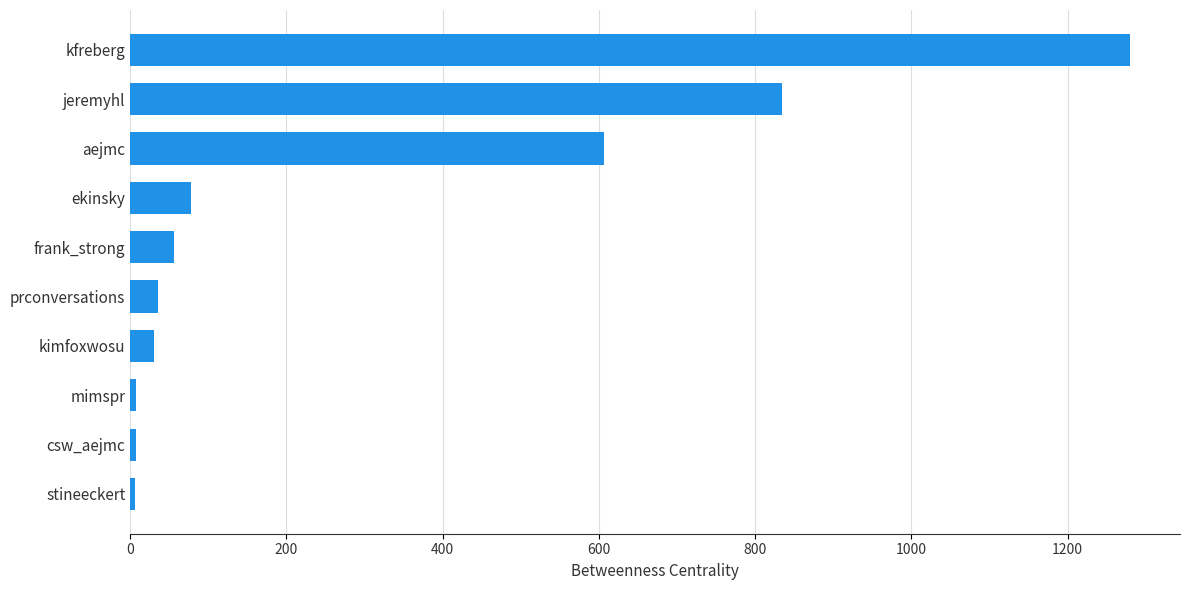

At which category does the chart reach its peak across all series?

kfreberg